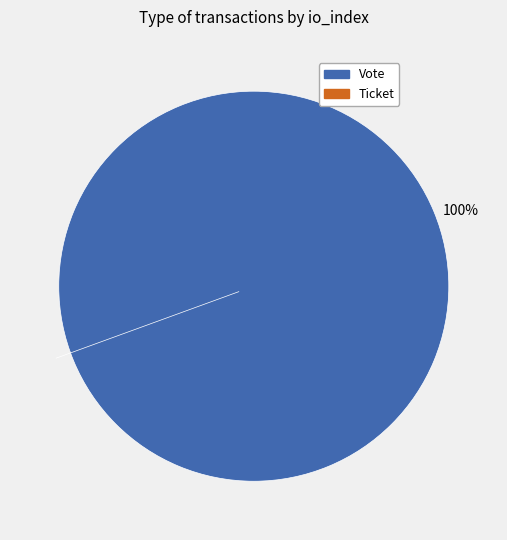

Is it true that Vote (io_index=1) is 100% of the pie?

True